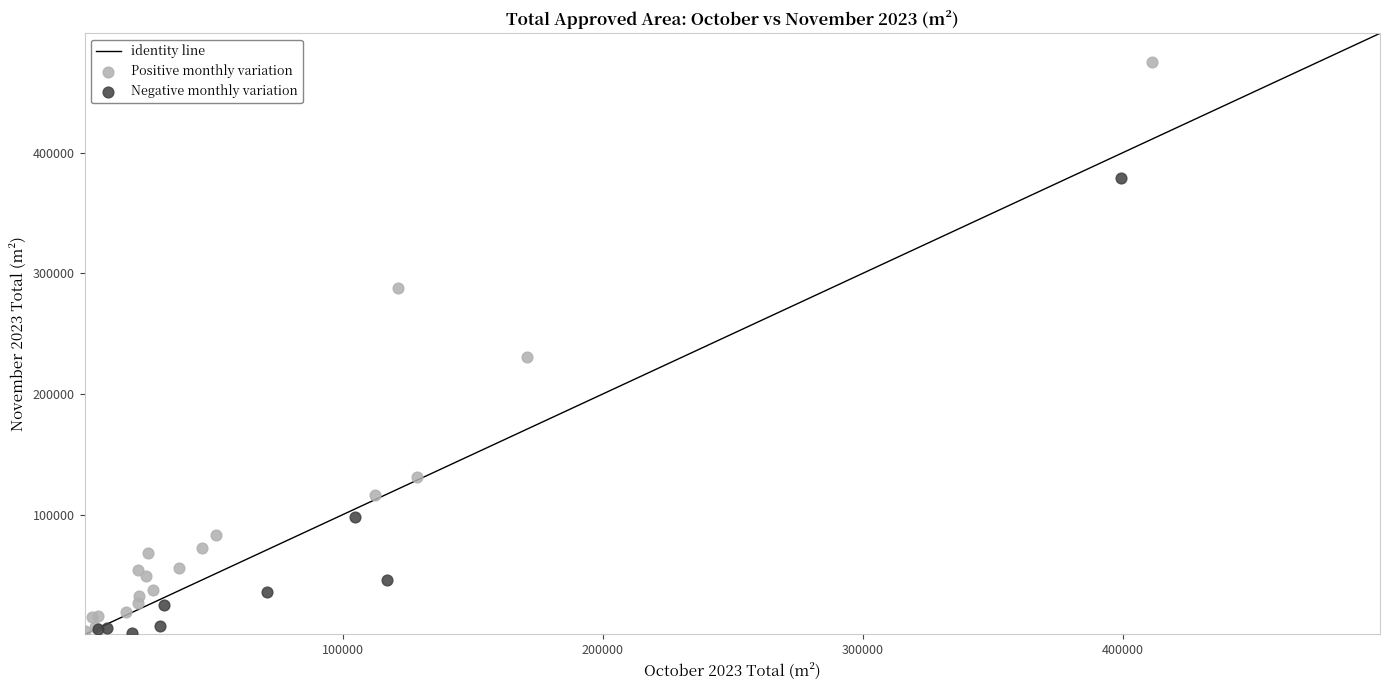

Which series has the widest spread of Y values?

Positive monthly variation